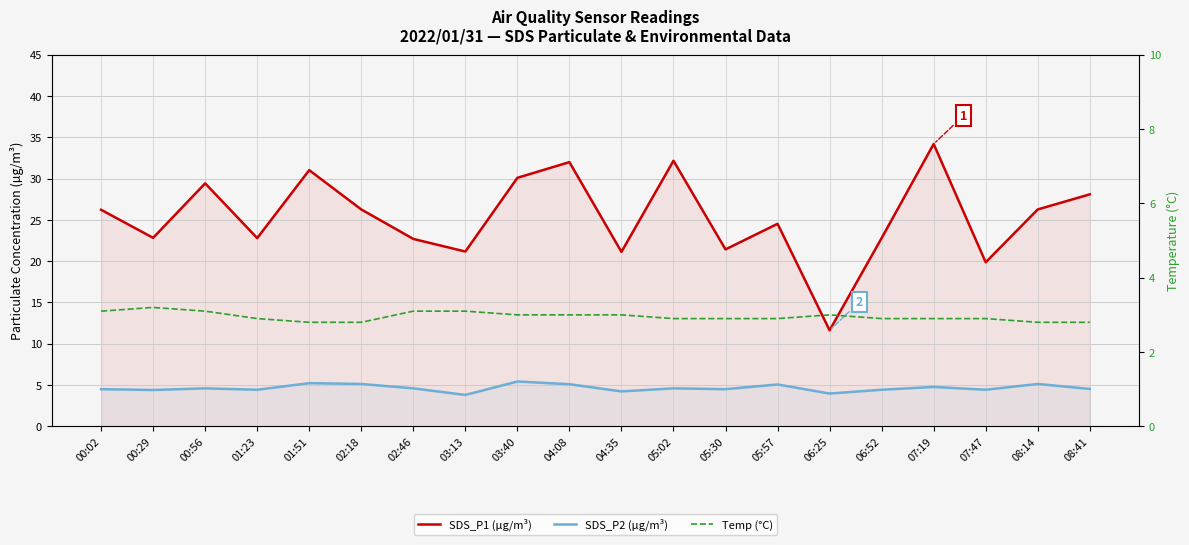

Reading right to left, list all the values displayed in this chart.

SDS_P1 (µg/m³): 08:41=28.1	08:14=26.3	07:47=19.9	07:19=34.2	06:52=22.8	06:25=11.6	05:57=24.5	05:30=21.4	05:02=32.2	04:35=21.1	04:08=32.0	03:40=30.1	03:13=21.2	02:46=22.7	02:18=26.3	01:51=31.0	01:23=22.8	00:56=29.4	00:29=22.8	00:02=26.2
SDS_P2 (µg/m³): 08:41=4.5	08:14=5.1	07:47=4.4	07:19=4.8	06:52=4.4	06:25=4.0	05:57=5.1	05:30=4.5	05:02=4.6	04:35=4.2	04:08=5.1	03:40=5.4	03:13=3.8	02:46=4.6	02:18=5.1	01:51=5.2	01:23=4.4	00:56=4.6	00:29=4.4	00:02=4.5
Temp (°C): 08:41=2.8	08:14=2.8	07:47=2.9	07:19=2.9	06:52=2.9	06:25=3.0	05:57=2.9	05:30=2.9	05:02=2.9	04:35=3.0	04:08=3.0	03:40=3.0	03:13=3.1	02:46=3.1	02:18=2.8	01:51=2.8	01:23=2.9	00:56=3.1	00:29=3.2	00:02=3.1